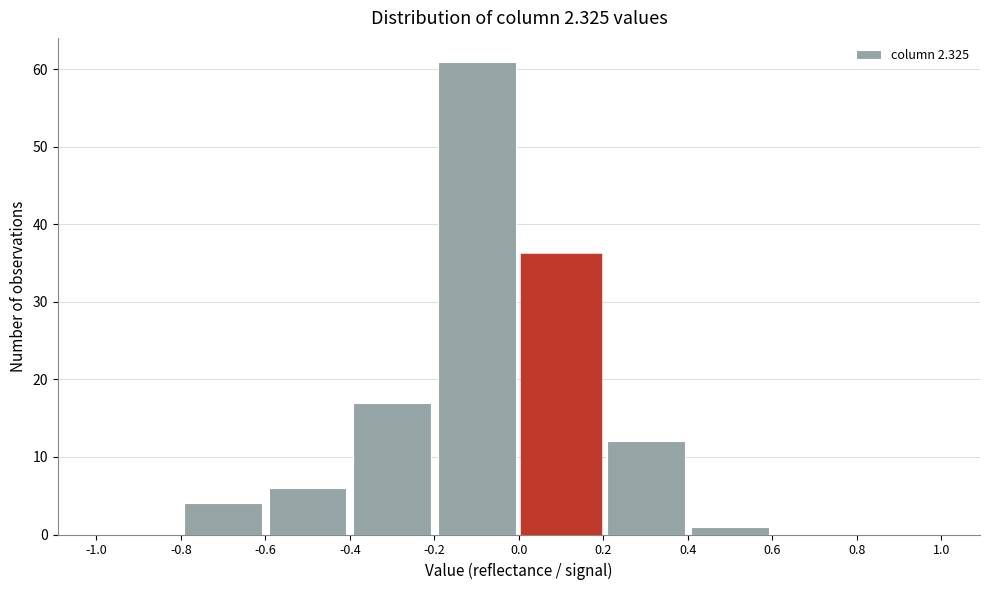

Over which range of the x-axis is the bar tallest?

-0.2 to 0.0